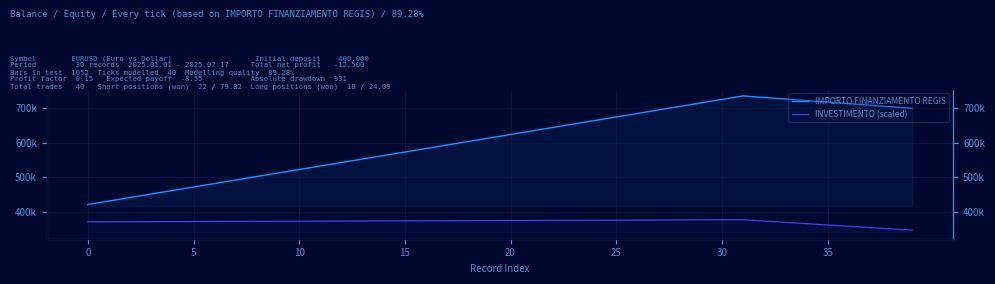

True or false: INVESTIMENTO (scaled) and IMPORTO FINANZIAMENTO REGIS intersect in this chart.

False